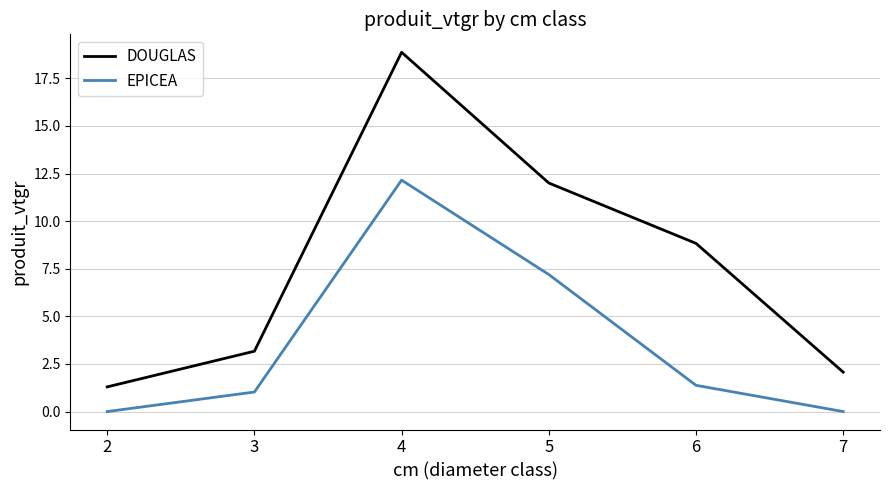

What is the sum of the DOUGLAS values at 5 and 6?

20.8